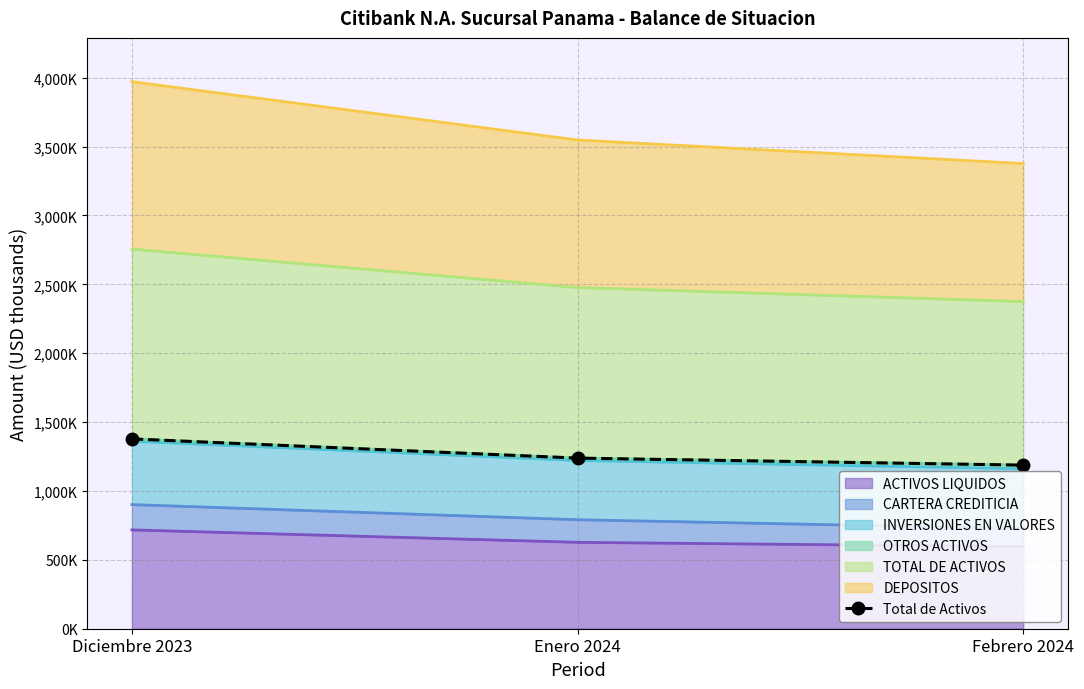

The chart shows a value of 1187628.3 at Febrero 2024. True or false?

True